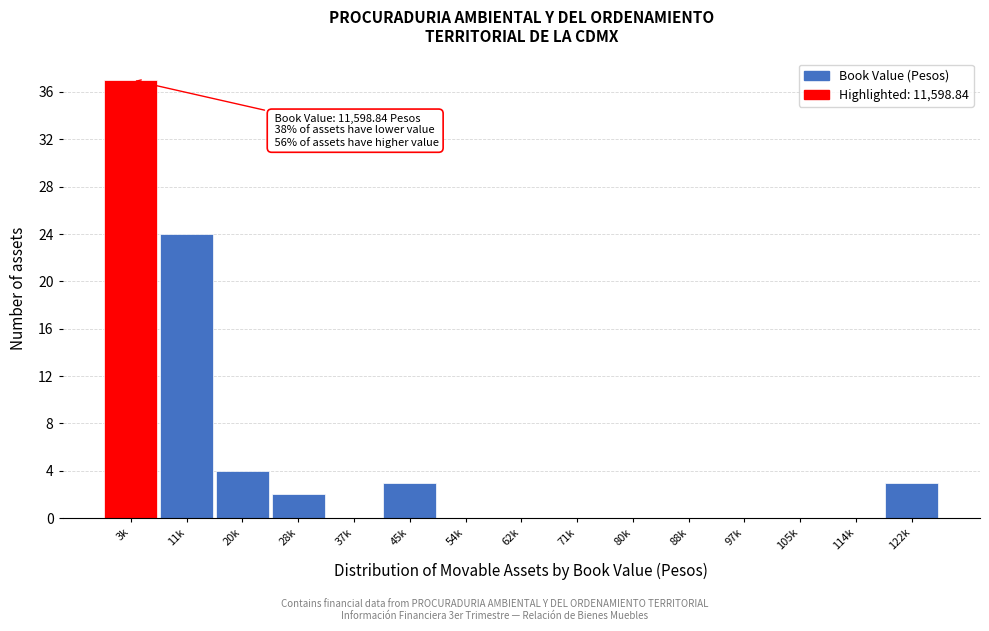

Reading left to right, what are all the values shown in this chart?

3k=37	11k=24	20k=4	28k=2	37k=0	45k=3	54k=0	62k=0	71k=0	80k=0	88k=0	97k=0	105k=0	114k=0	122k=3